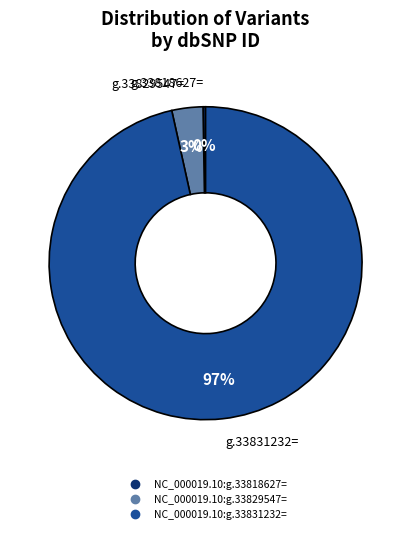

Which category has the biggest portion of the pie?

NC_000019.10:g.33831232=